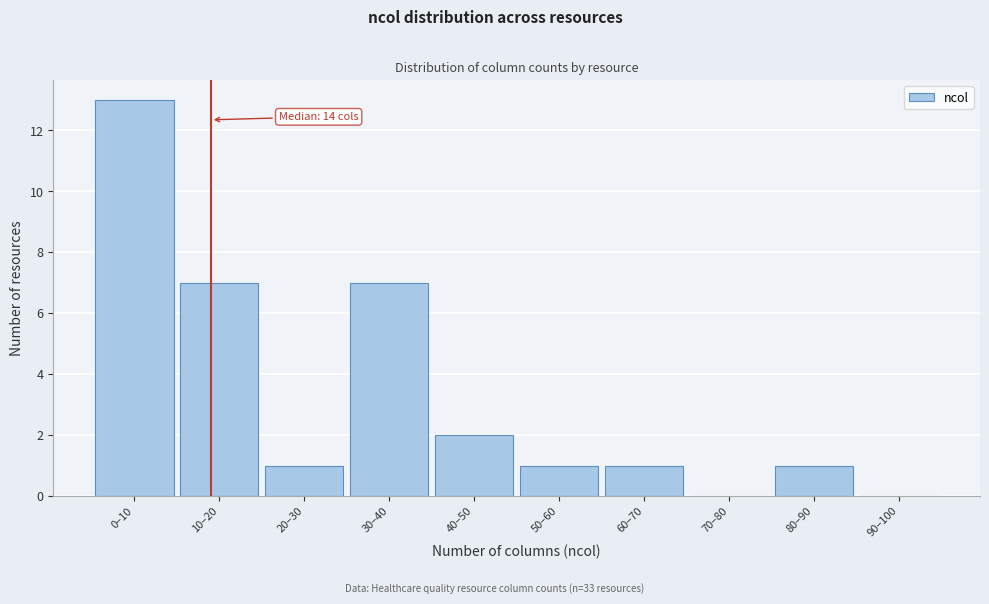

Reading right to left, transcribe all the data shown in this chart.

90–100=0	80–90=1	70–80=0	60–70=1	50–60=1	40–50=2	30–40=7	20–30=1	10–20=7	0–10=13